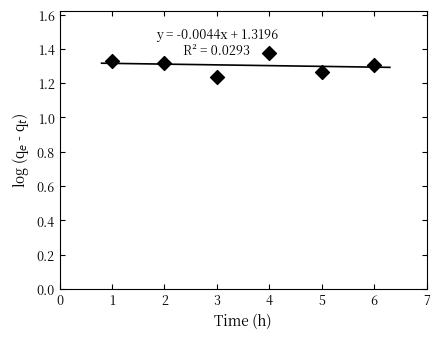

What is the average X value?

3.5